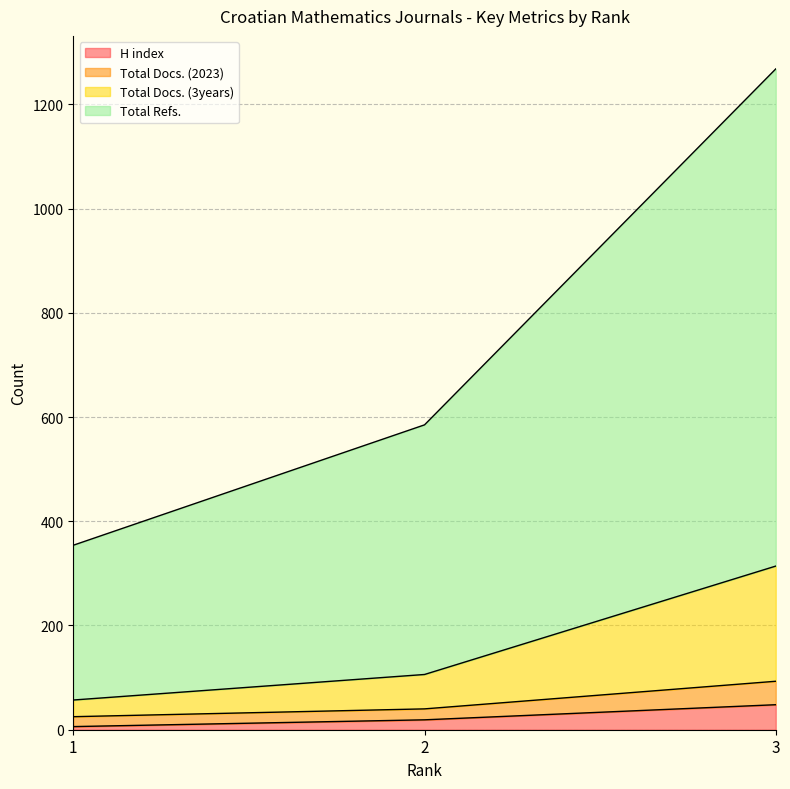

What is the highest value of the H index series?

48